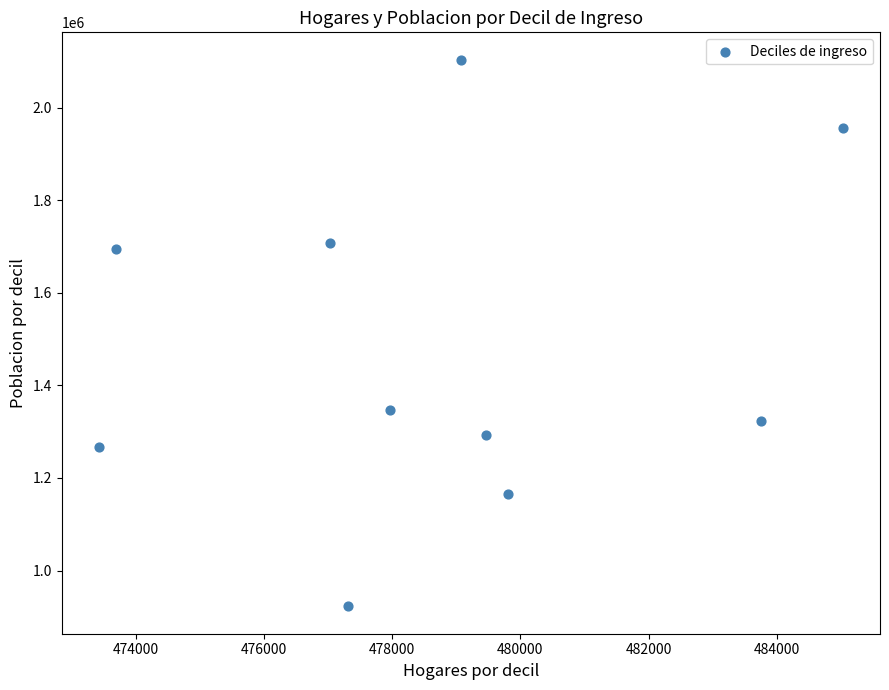

What is the average X value?

478656